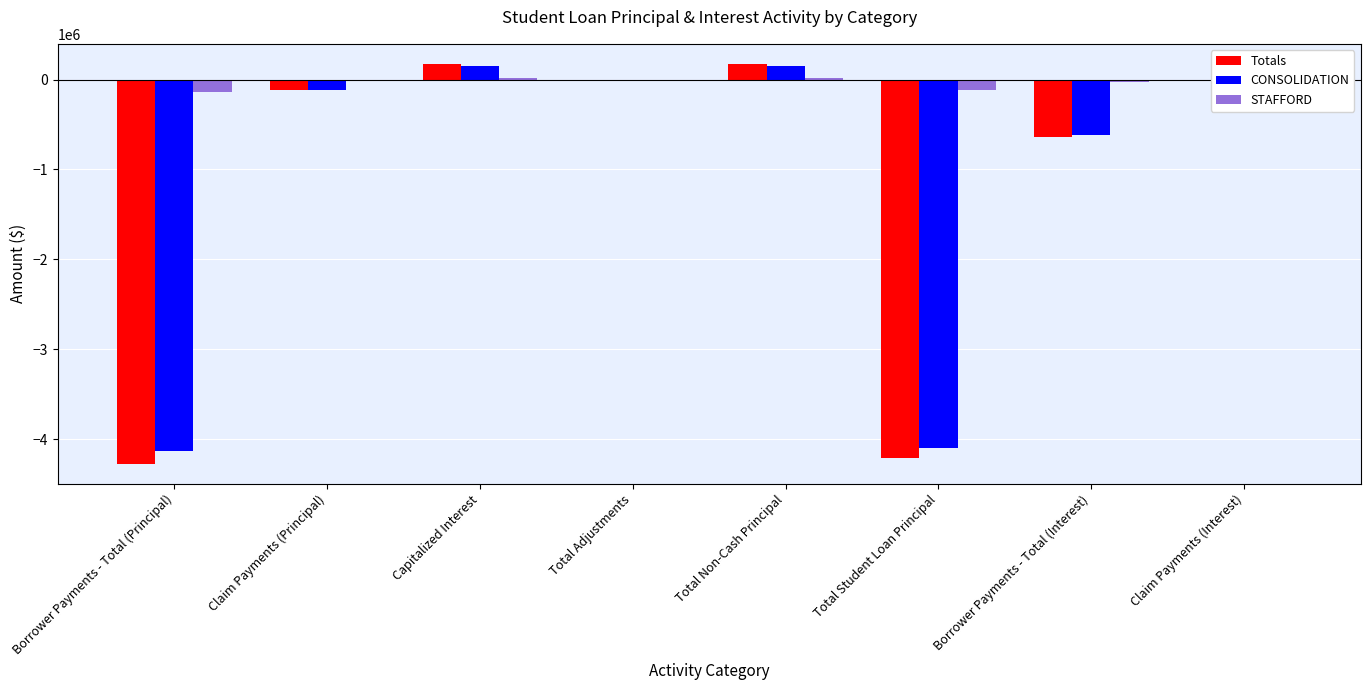

Is it true that STAFFORD equals -29397.2 at Borrower Payments - Total (Interest)?

True